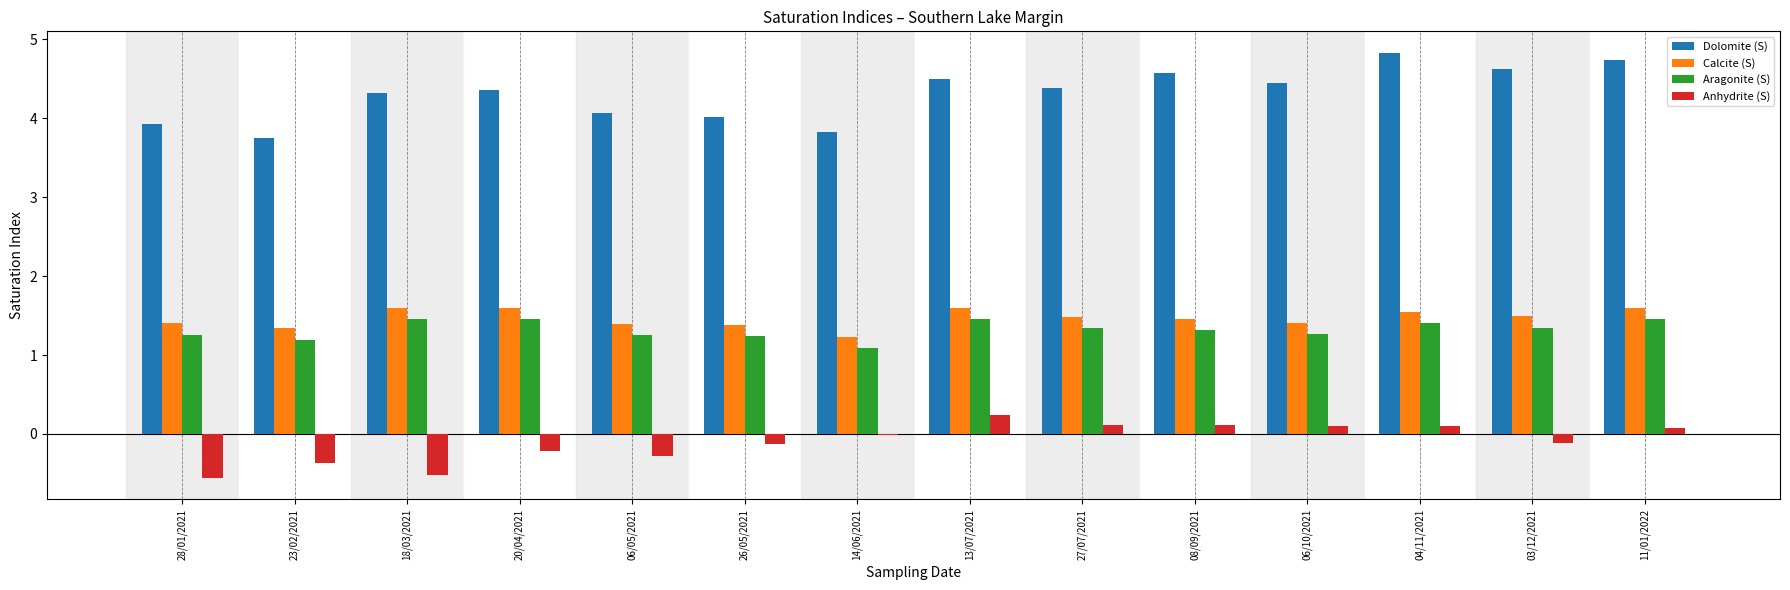

The Aragonite (S) series shows 0.3 at 06/05/2021. True or false?

False